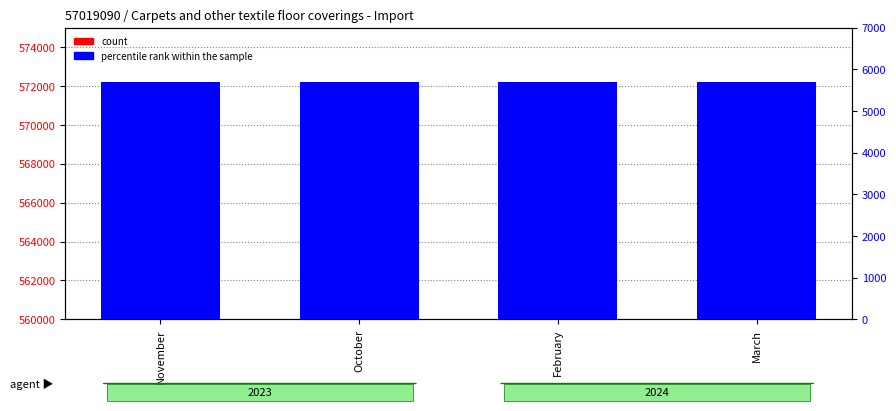

Which series has the widest spread of values?

count